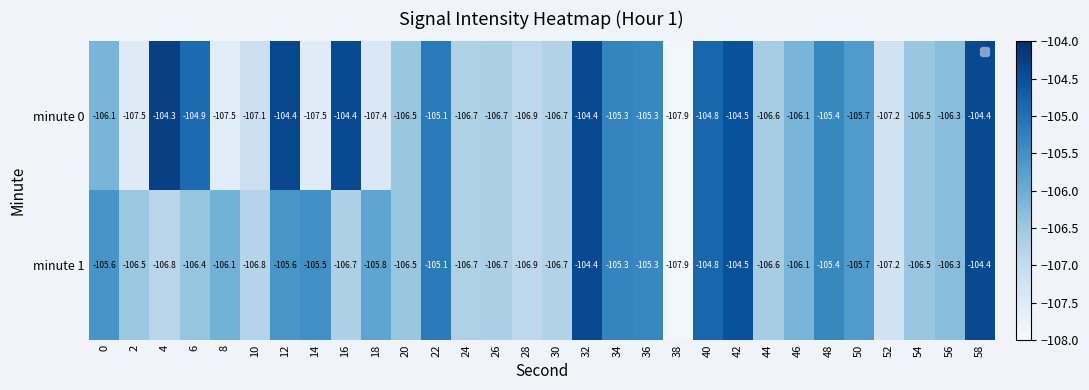

Rank the series by their maximum value, from highest to lowest.

minute 0, minute 1